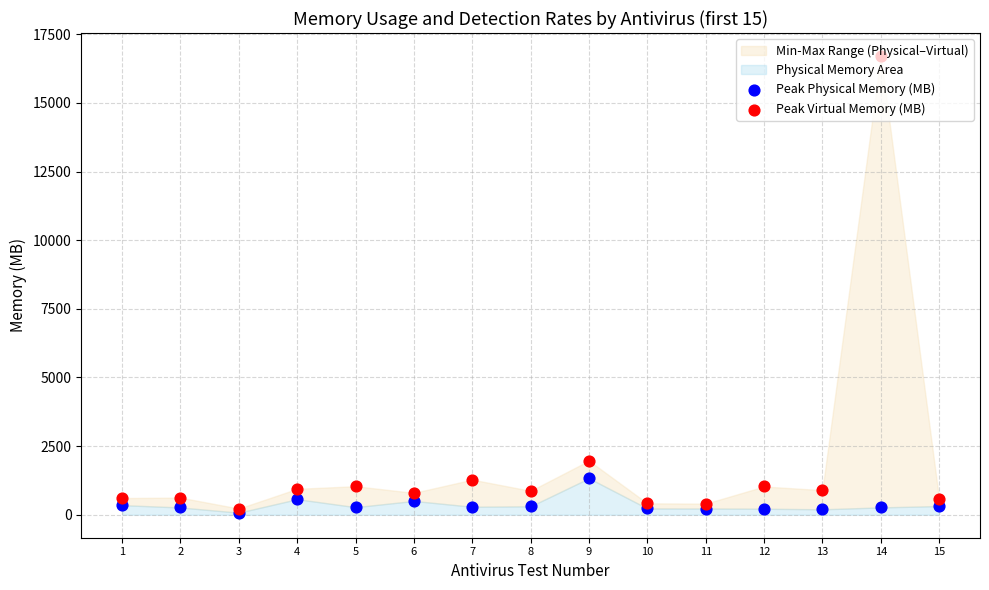

At which category is the sum across all series the highest?

14